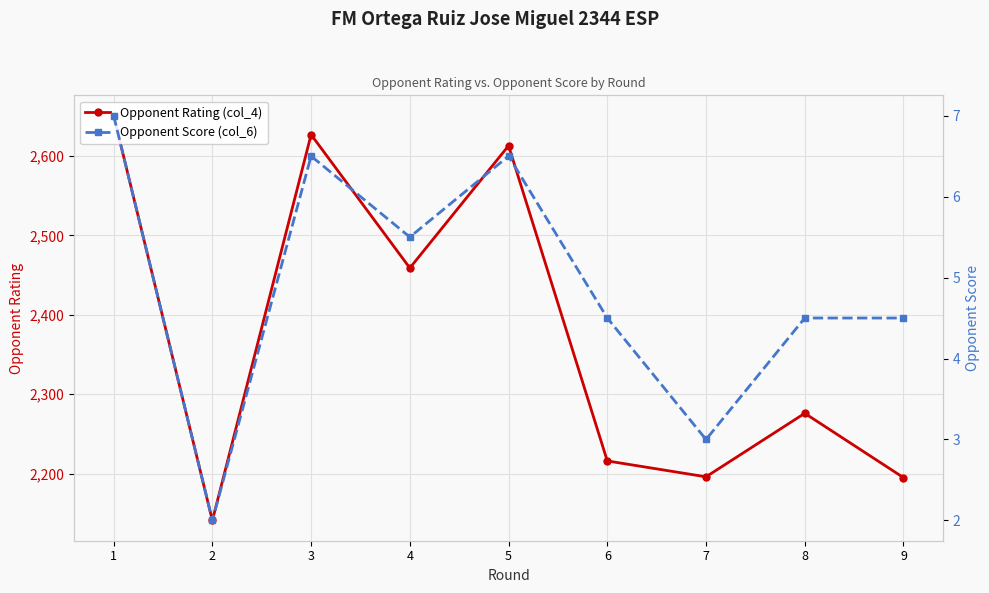

List the series in order of their peak value, lowest first.

Opponent Score (col_6), Opponent Rating (col_4)